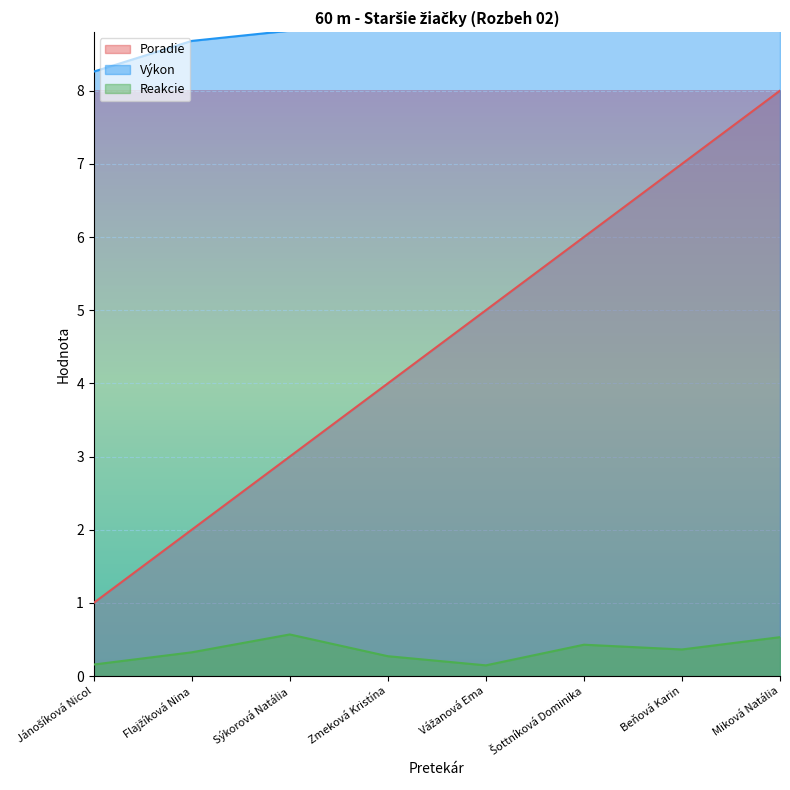

At which category does the chart reach its peak across all series?

Miková Natália